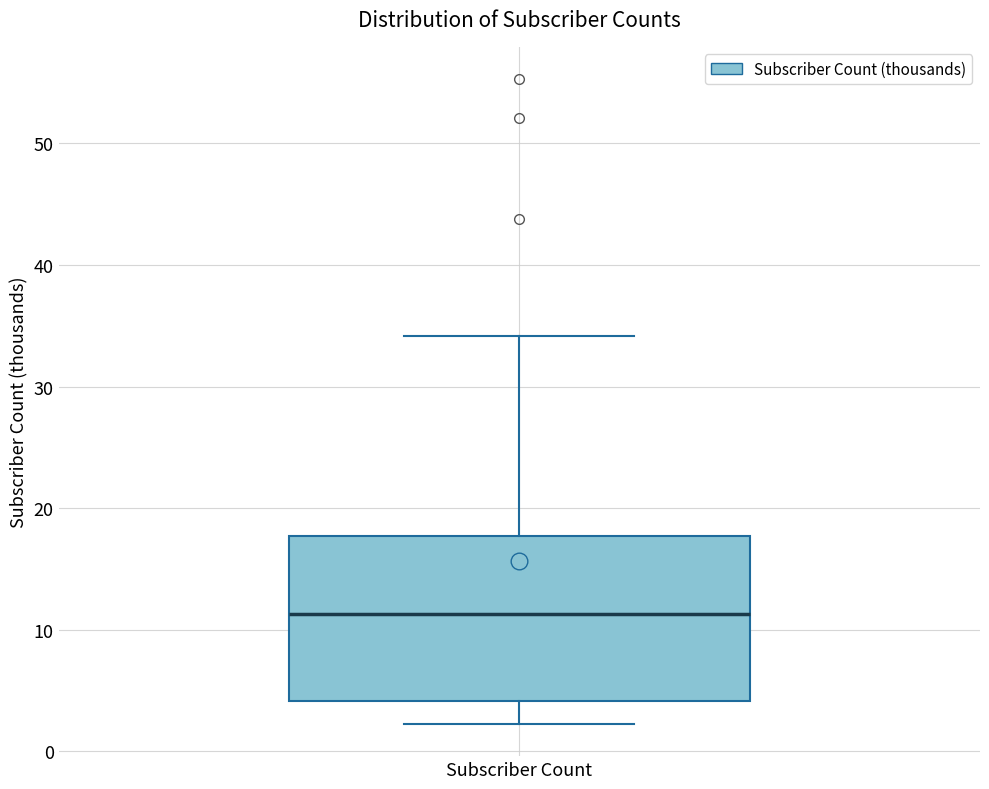

Where does the upper whisker of the box for Subscriber Count end on the y-axis? The values are not printed on the chart, so give them approximately, as read against the axis.

34